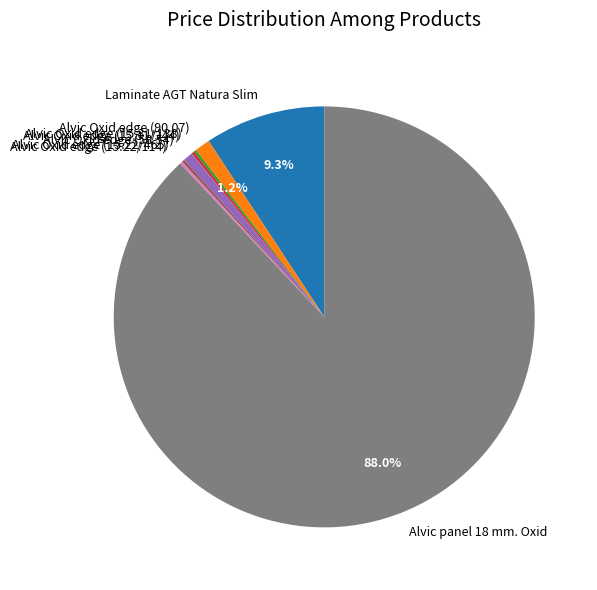

Which slice is the largest?

Alvic panel 18 mm. Oxid